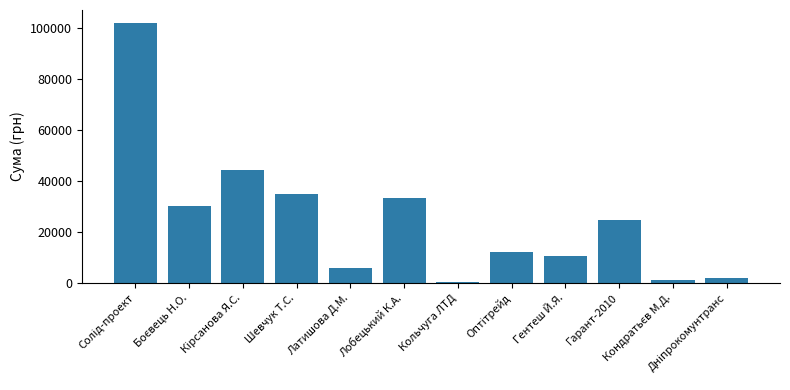

What is the minimum value shown in the chart?

594.0